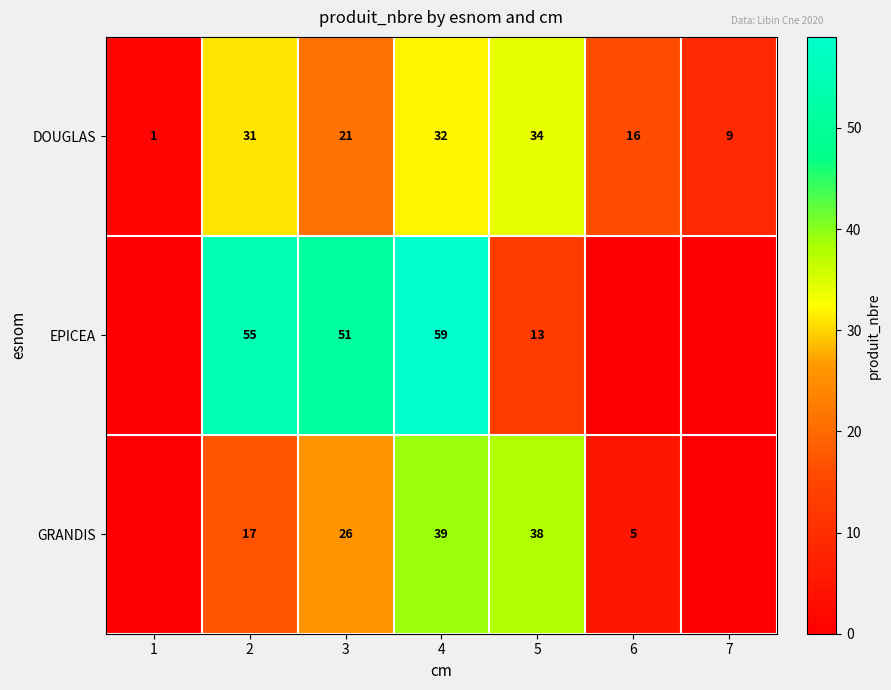

List the labels in order of DOUGLAS value, largest first.

5, 4, 2, 3, 6, 7, 1